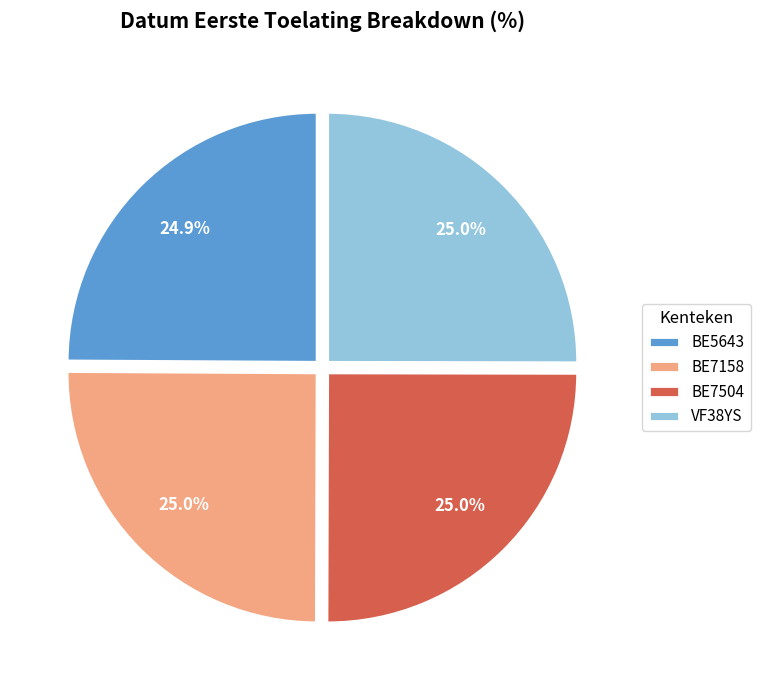

The BE5643 slice represents 25% of the pie. True or false?

True